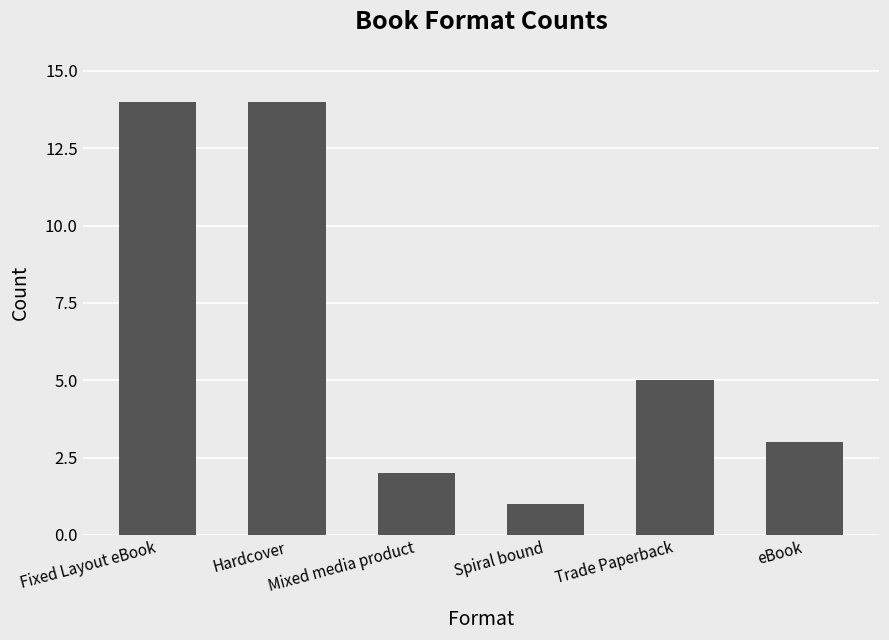

Which label corresponds to the smallest value in the chart?

Spiral bound